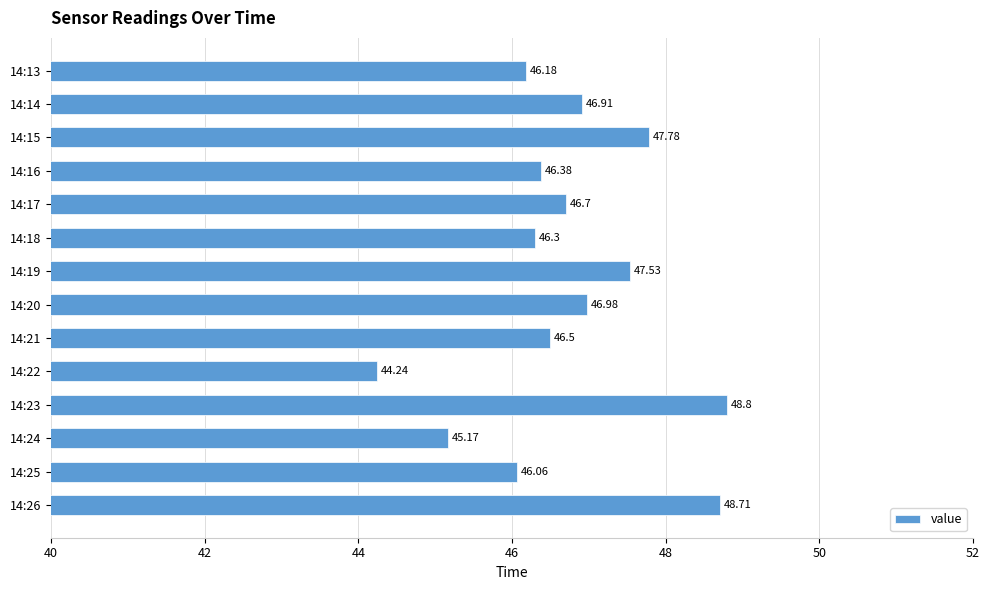

Rank the categories by value from highest to lowest.

14:23, 14:26, 14:15, 14:19, 14:20, 14:14, 14:17, 14:21, 14:16, 14:18, 14:13, 14:25, 14:24, 14:22